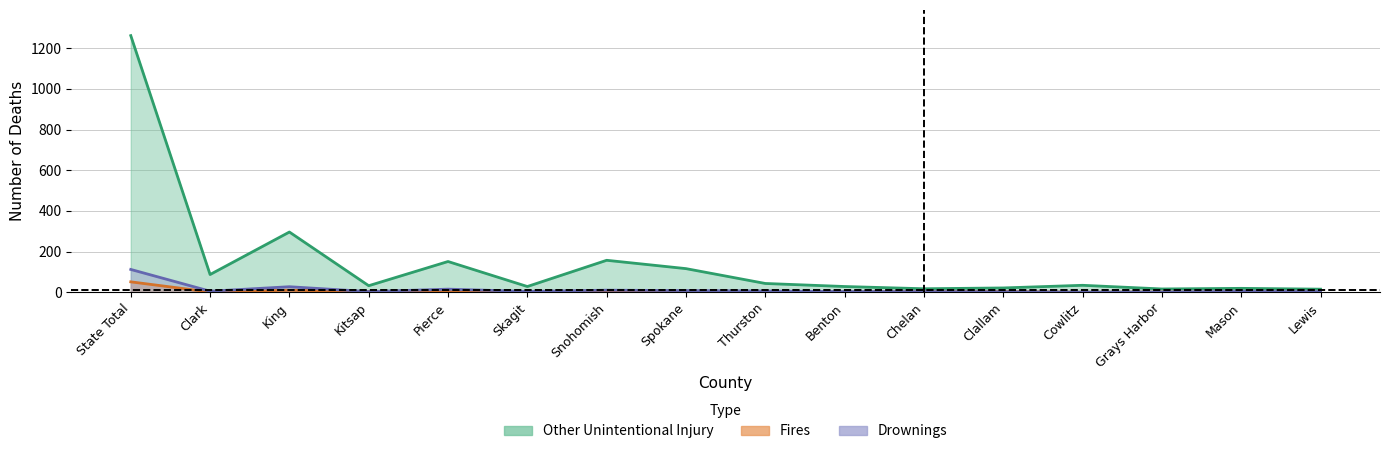

Rank the series at Snohomish from highest to lowest value.

Other Unintentional Injury (Number), Drownings (Number), Fires (Number)